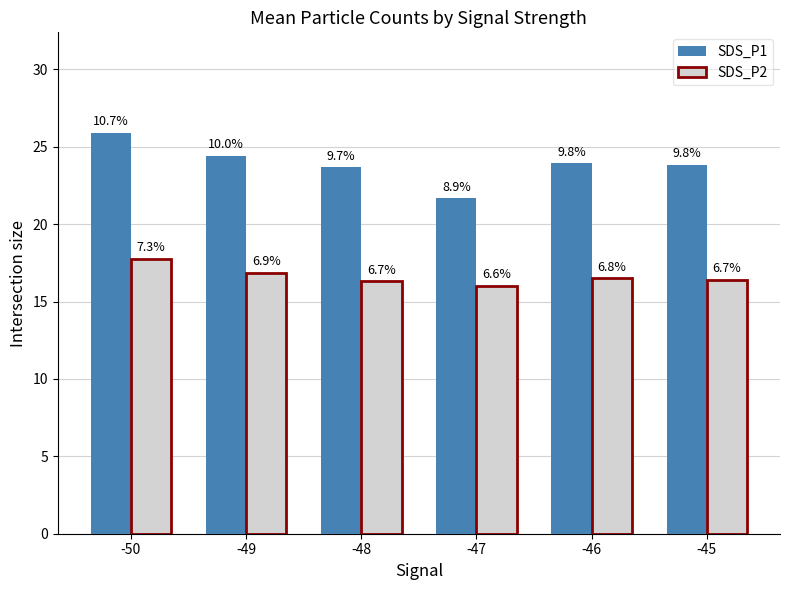

Between -49 and -45, which is larger?

-49